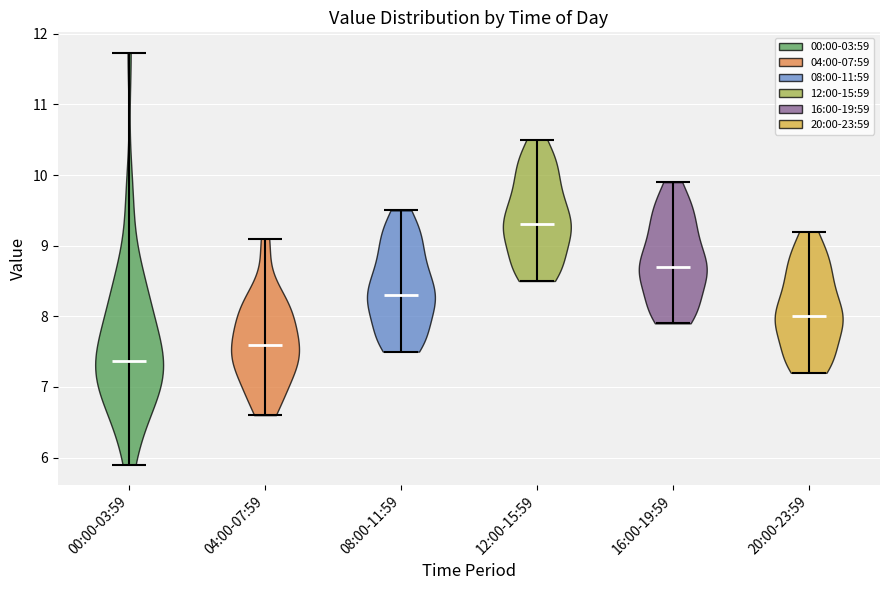

Which violin has the lowest median line?

00:00-03:59